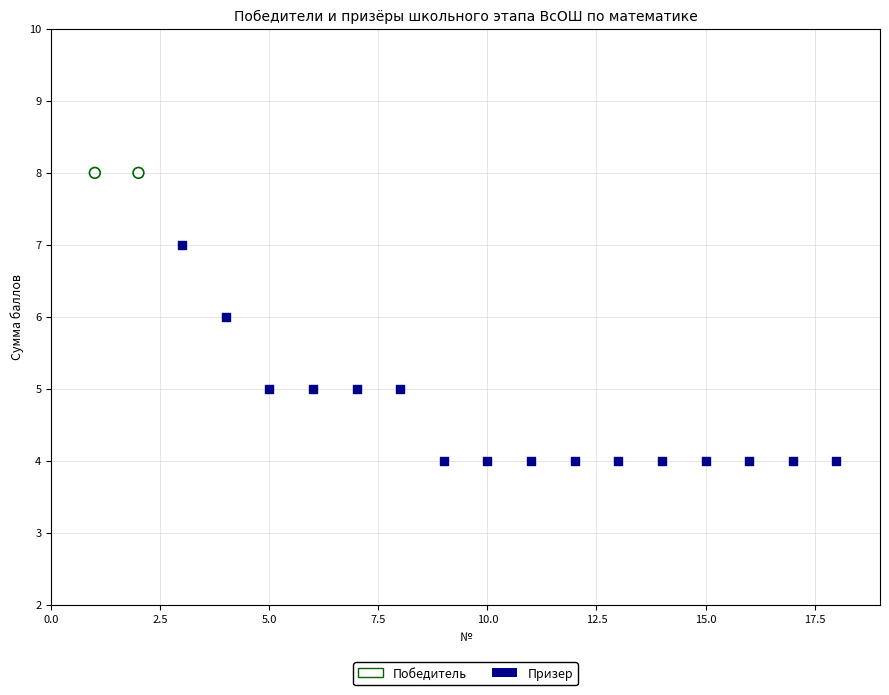

What are all the series names shown in the legend?

Победитель, Призер